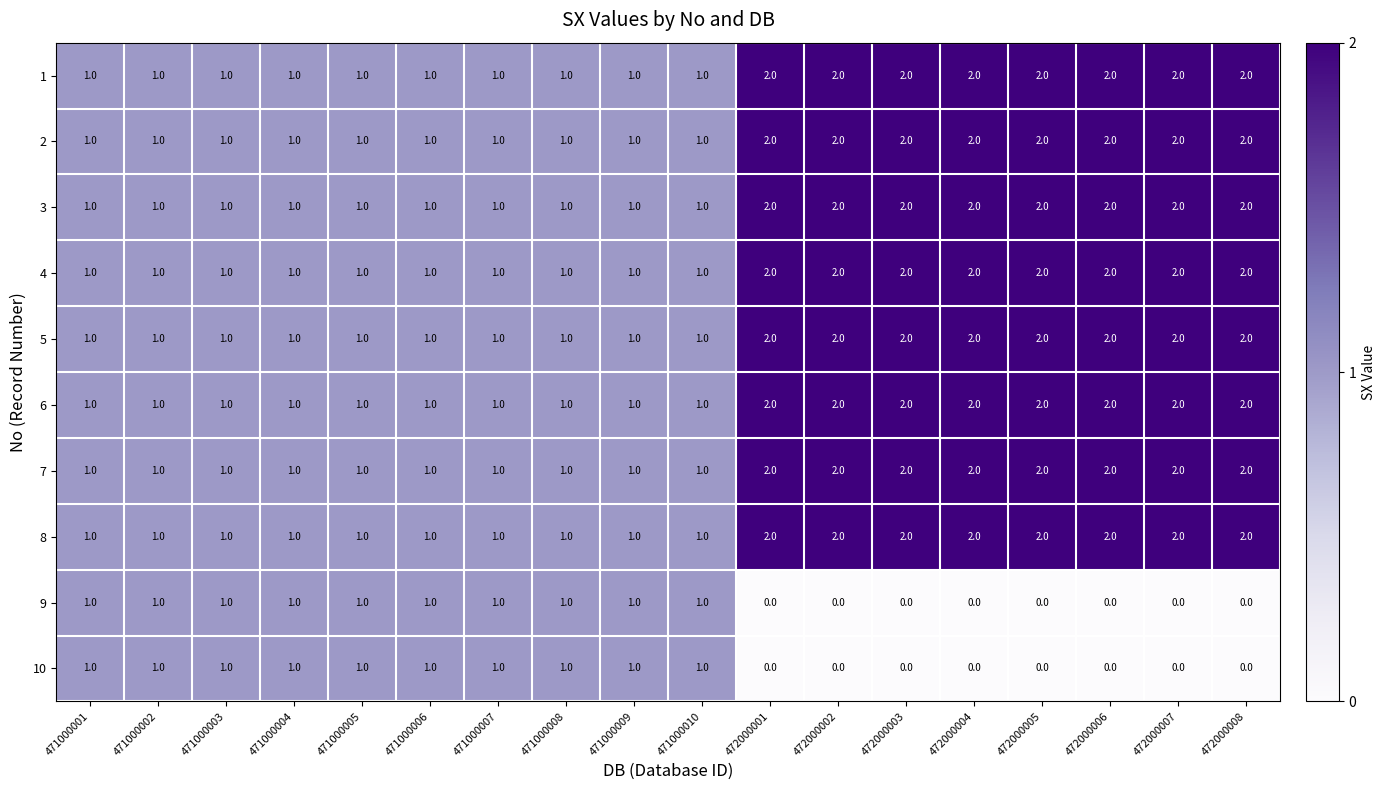

The 4 series shows 2 at 472000008. True or false?

True